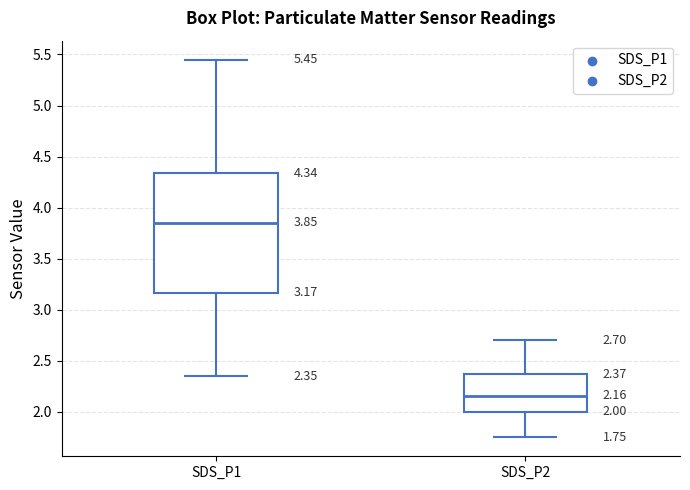

Which box's median line is the highest?

SDS_P1